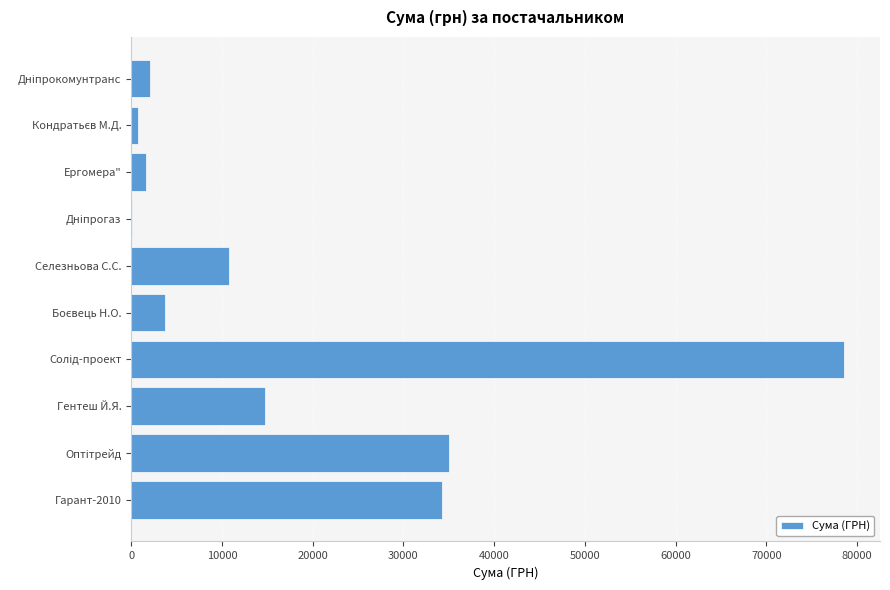

True or false: the data shows 10800.0 at Селезньова С.С..

True